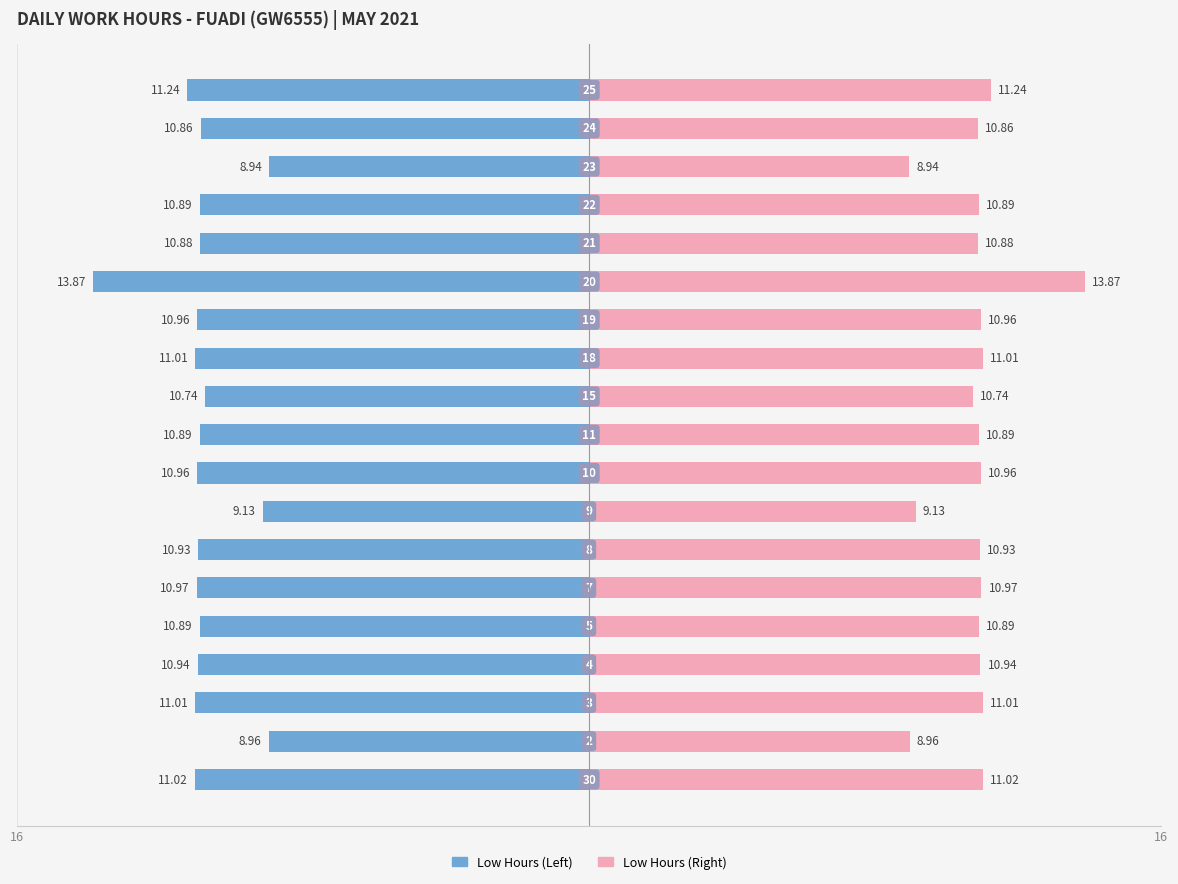

How many groups of bars are there?

19